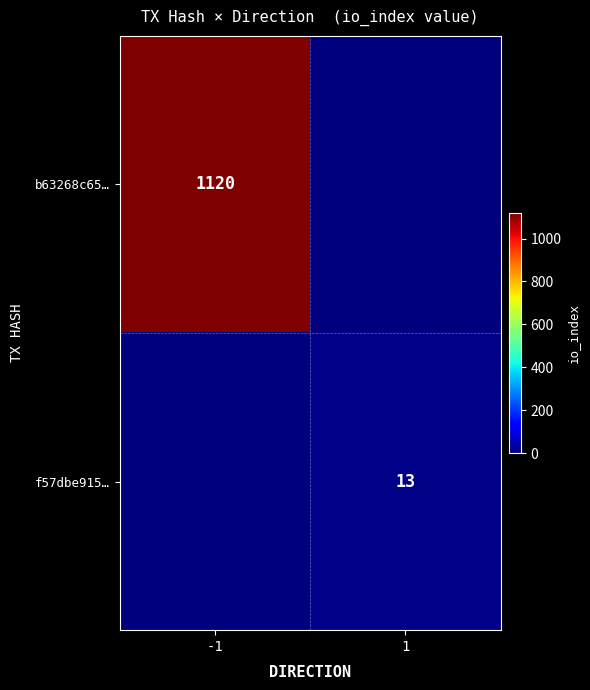

Is the value of b63268c65… at -1 greater than the value of f57dbe915… at 1?

Yes